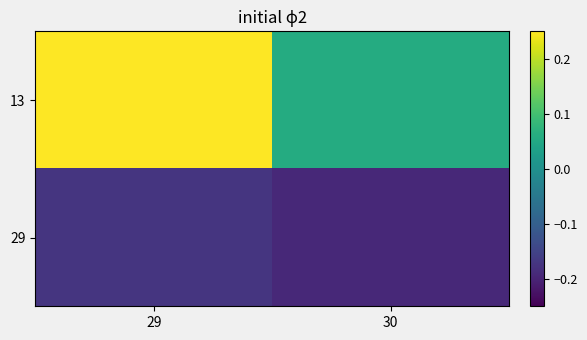

Reading left to right, extract all data points from this chart.

13: 29=0.3	30=0.1
29: 29=-0.2	30=-0.2